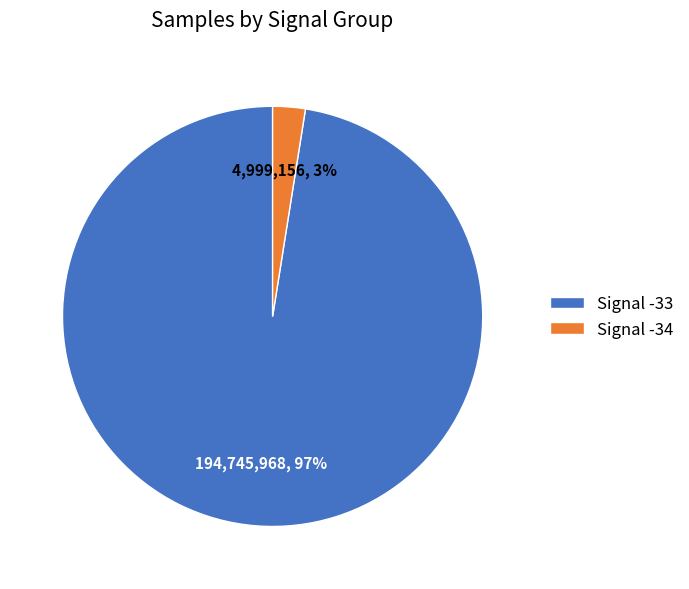

Combined, do Signal -33 and Signal -34 account for over 50%?

Yes